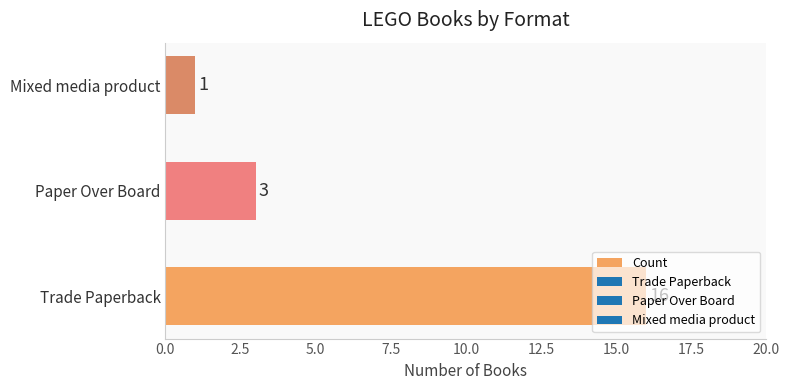

Count the values in the range 1 to 16.

3